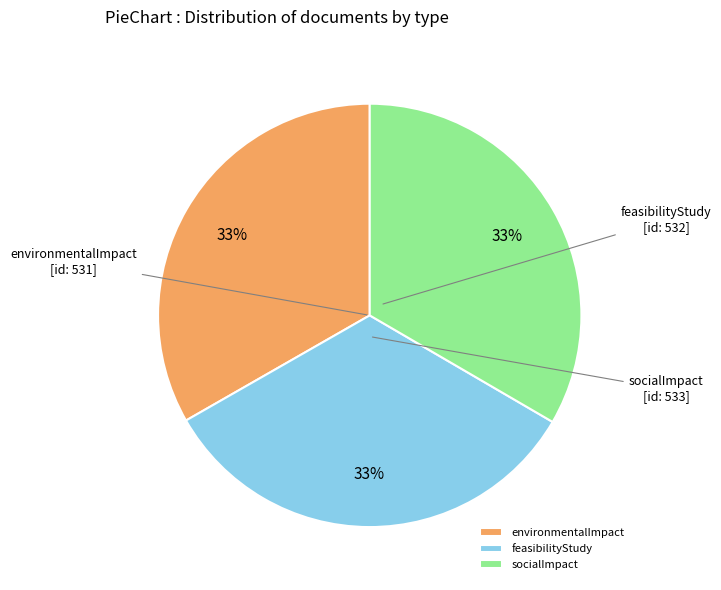

Is the sum of feasibilityStudy and environmentalImpact greater than half?

Yes